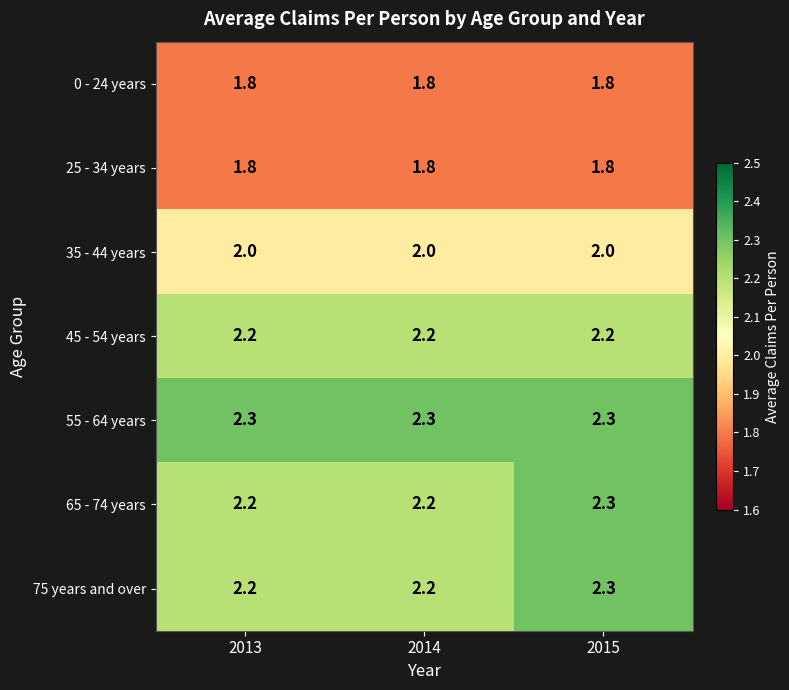

At which category is the sum across all series the highest?

2015